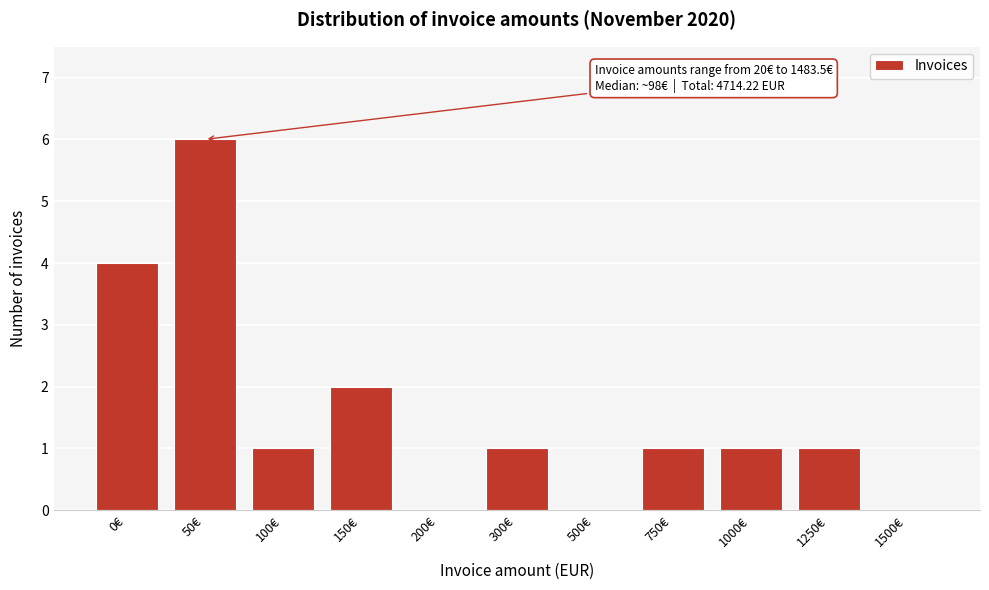

Reading left to right, transcribe all the data shown in this chart.

0€=4	50€=6	100€=1	150€=2	200€=0	300€=1	500€=0	750€=1	1000€=1	1250€=1	1500€=0